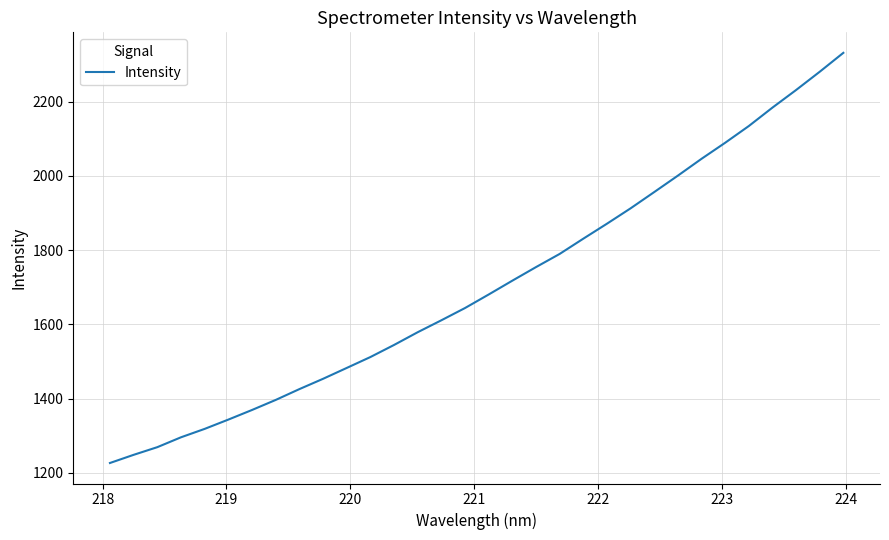

What is the minimum value shown in the chart?

1226.3